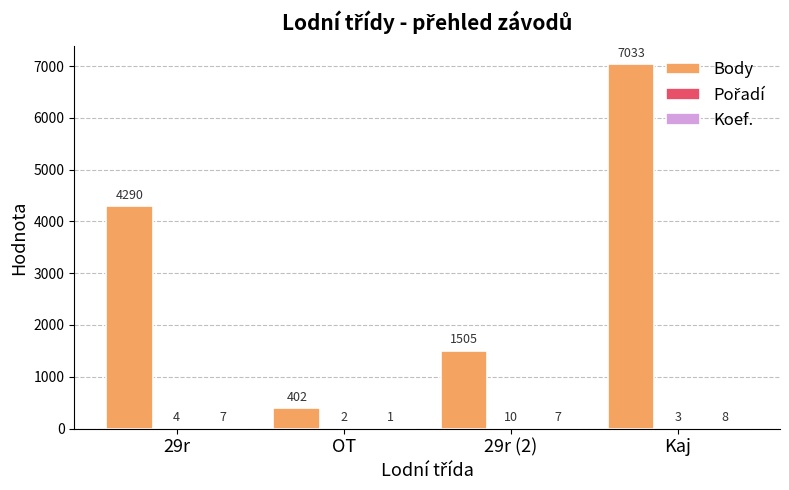

Is it true that Body equals 4290 at 29r?

True